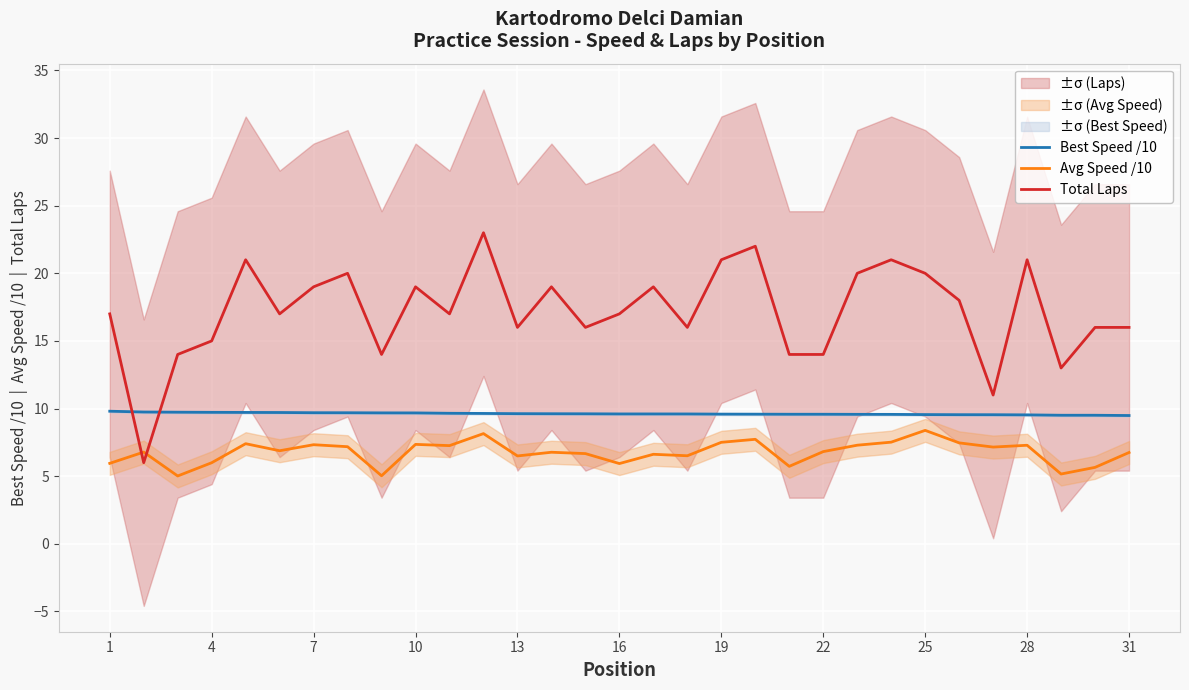

Rank the series by their maximum value, from lowest to highest.

Avg Speed /10, Best Speed /10, Total Laps